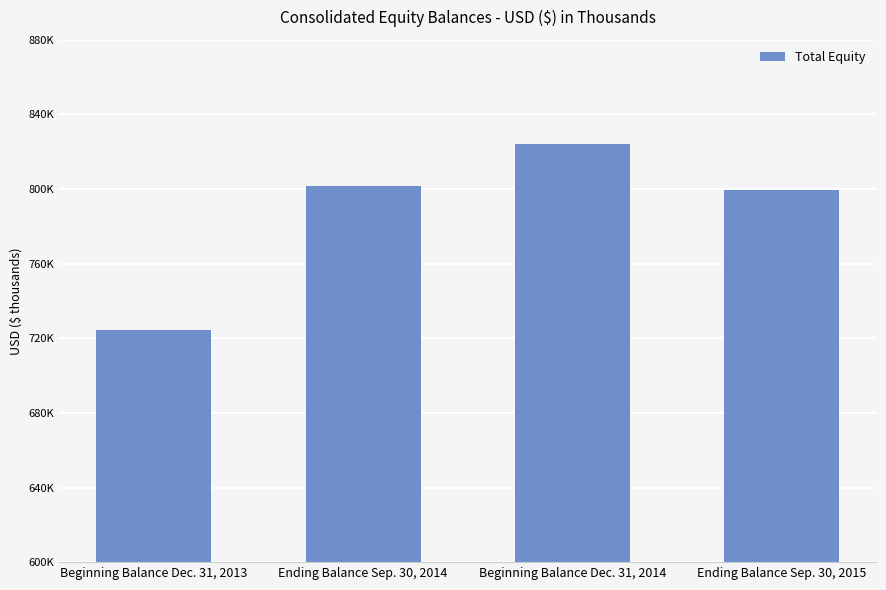

Is it true that the value at Ending Balance Sep. 30, 2015 is 799694?

True